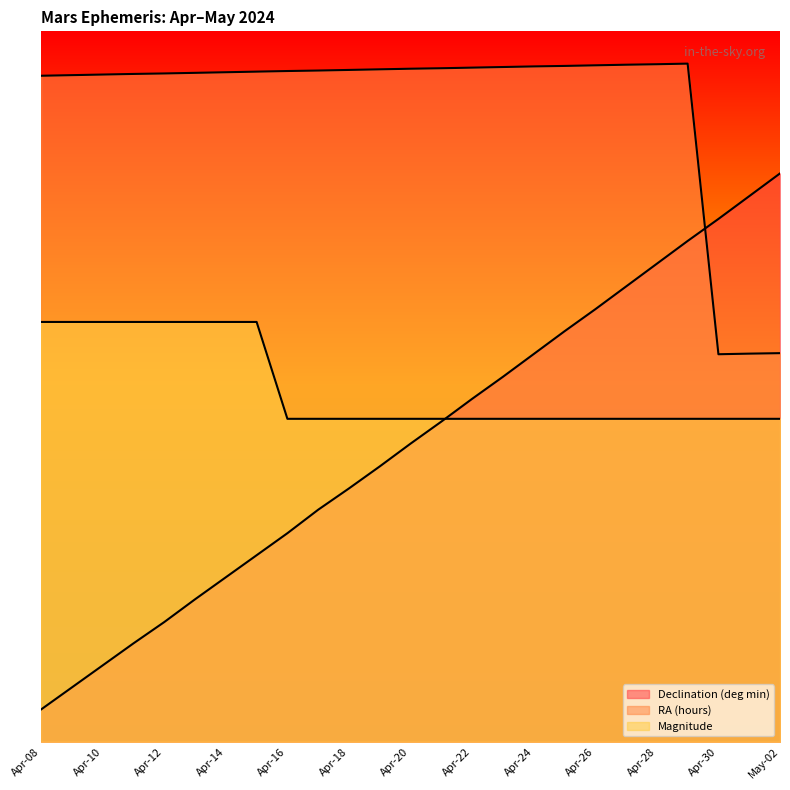

Rank the categories by Magnitude value from lowest to highest.

Apr-16, Apr-17, Apr-18, Apr-19, Apr-20, Apr-21, Apr-22, Apr-23, Apr-24, Apr-25, Apr-26, Apr-27, Apr-28, Apr-29, Apr-30, May-01, May-02, Apr-08, Apr-09, Apr-10, Apr-11, Apr-12, Apr-13, Apr-14, Apr-15